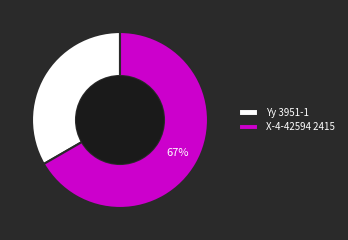

Is Yy 3951-1 the majority of the pie?

No